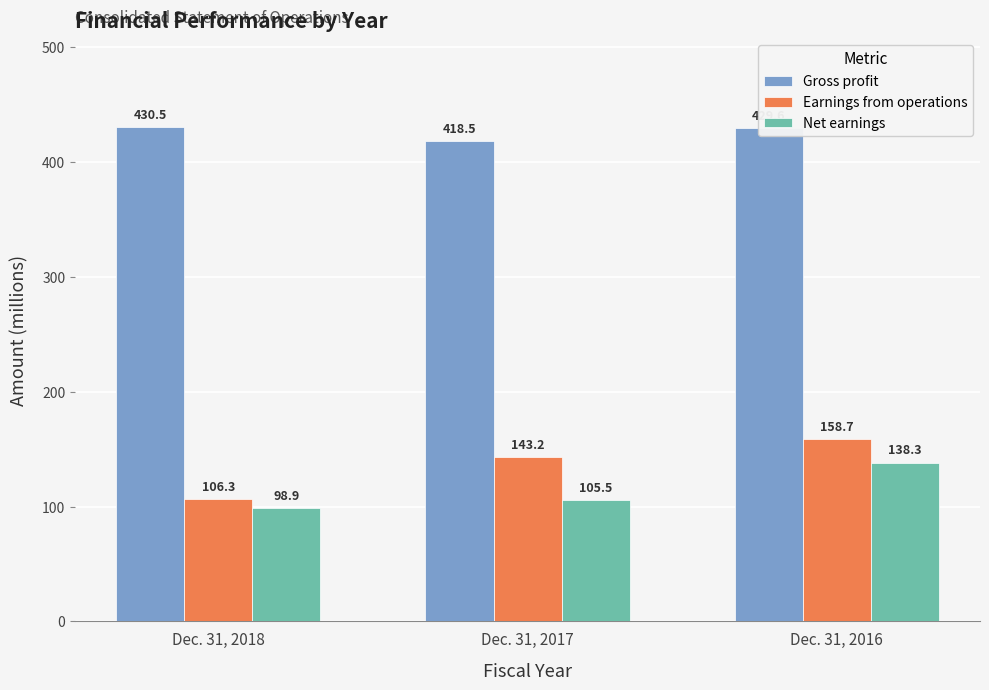

What is the average value of the Gross profit series?

426.2